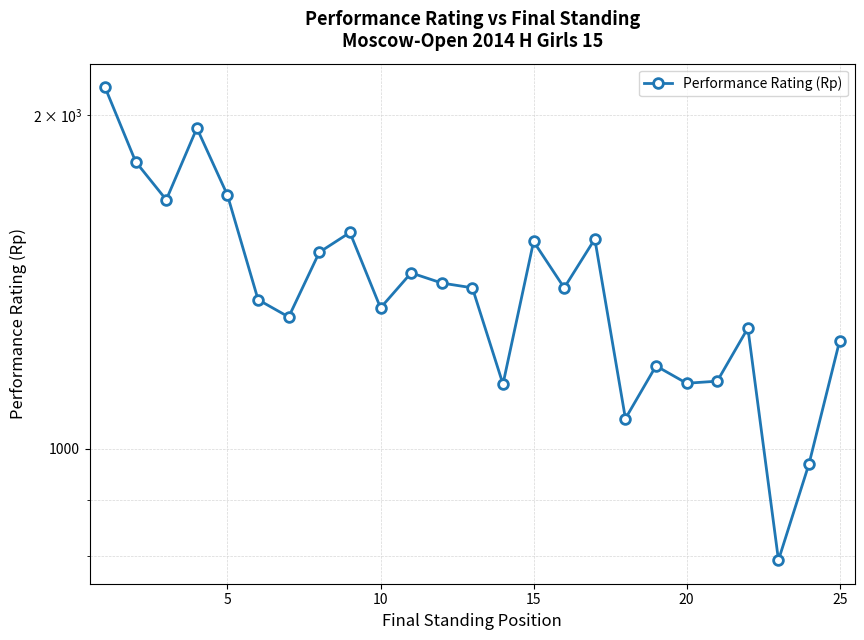

What is the smallest value displayed?

794